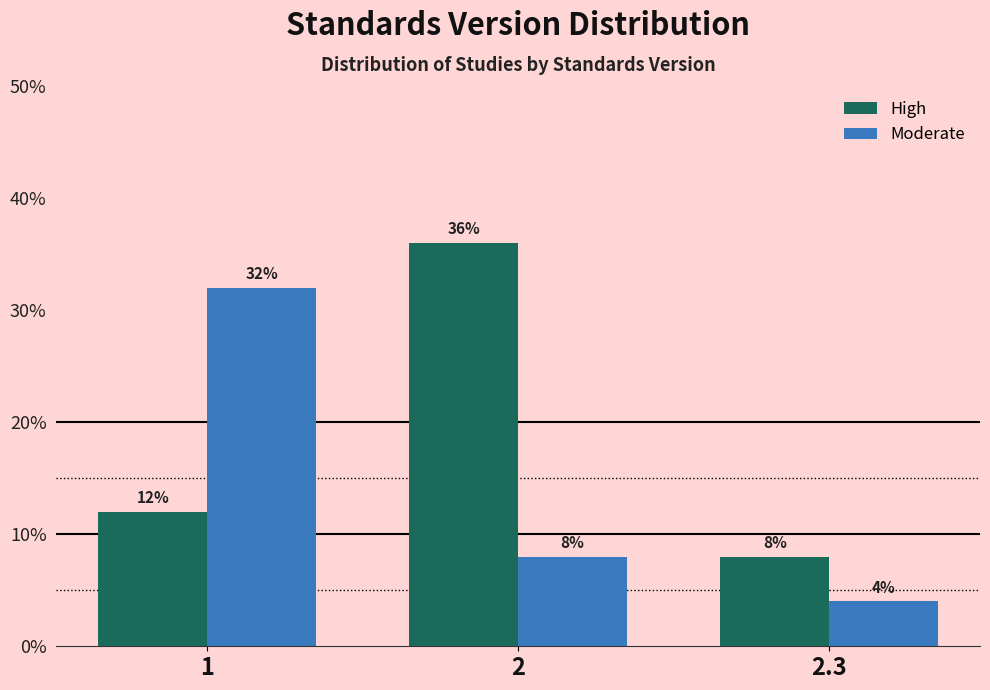

Reading left to right, transcribe all the data shown in this chart.

High: 1=12	2=36	2.3=8
Moderate: 1=32	2=8	2.3=4